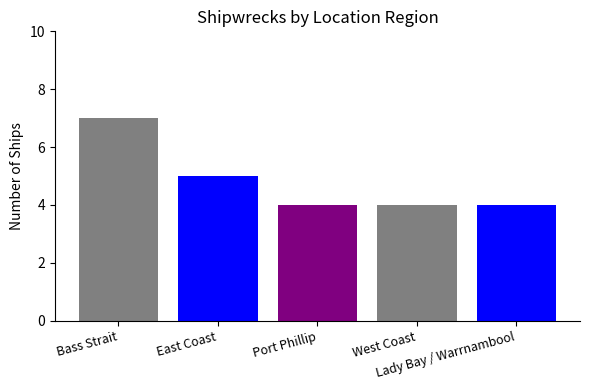

The chart shows a value of 1 at Port Phillip. True or false?

False